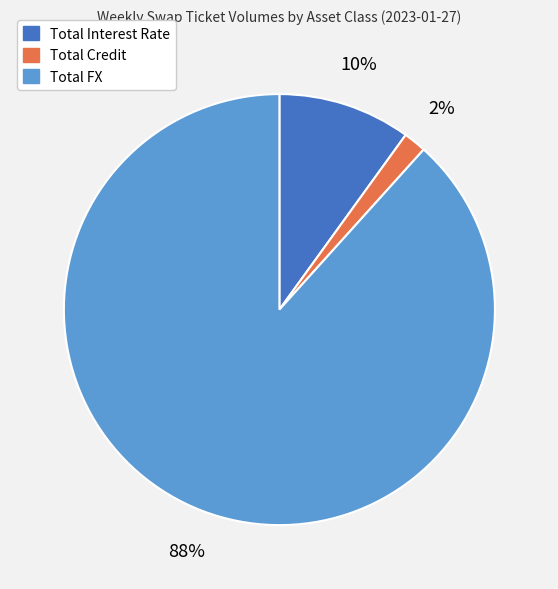

To the nearest percent, what is the combined percentage of Total FX and Total Credit?

90%